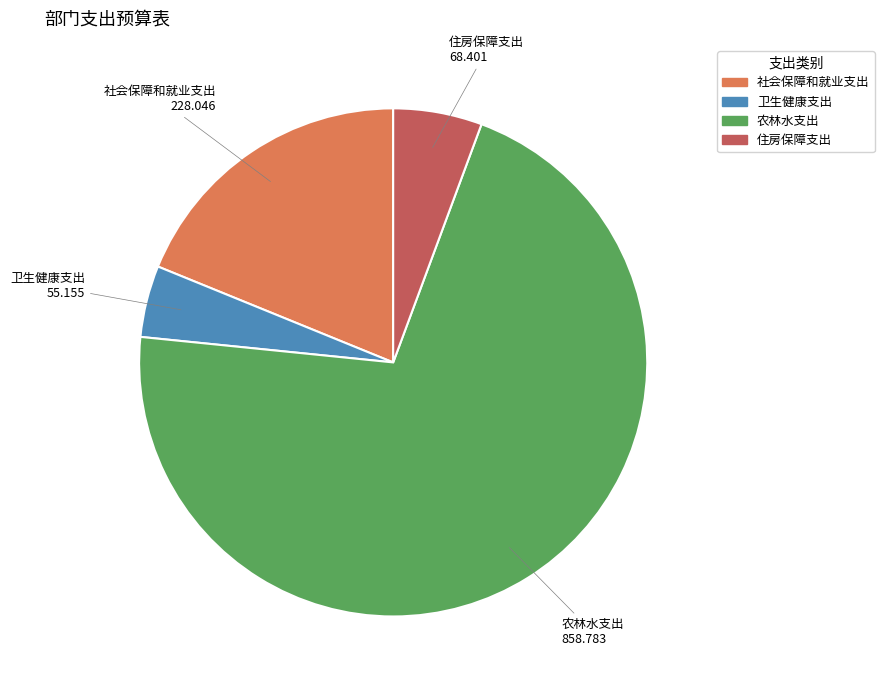

Is the sum of 卫生健康支出 and 农林水支出 greater than half?

Yes